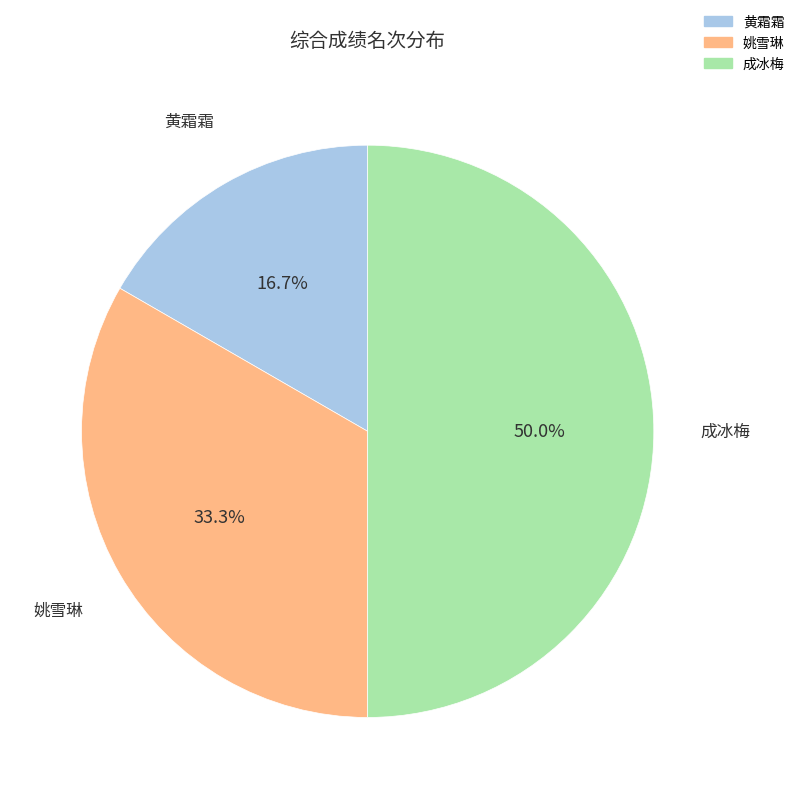

Is 姚雪琳 the majority of the pie?

No